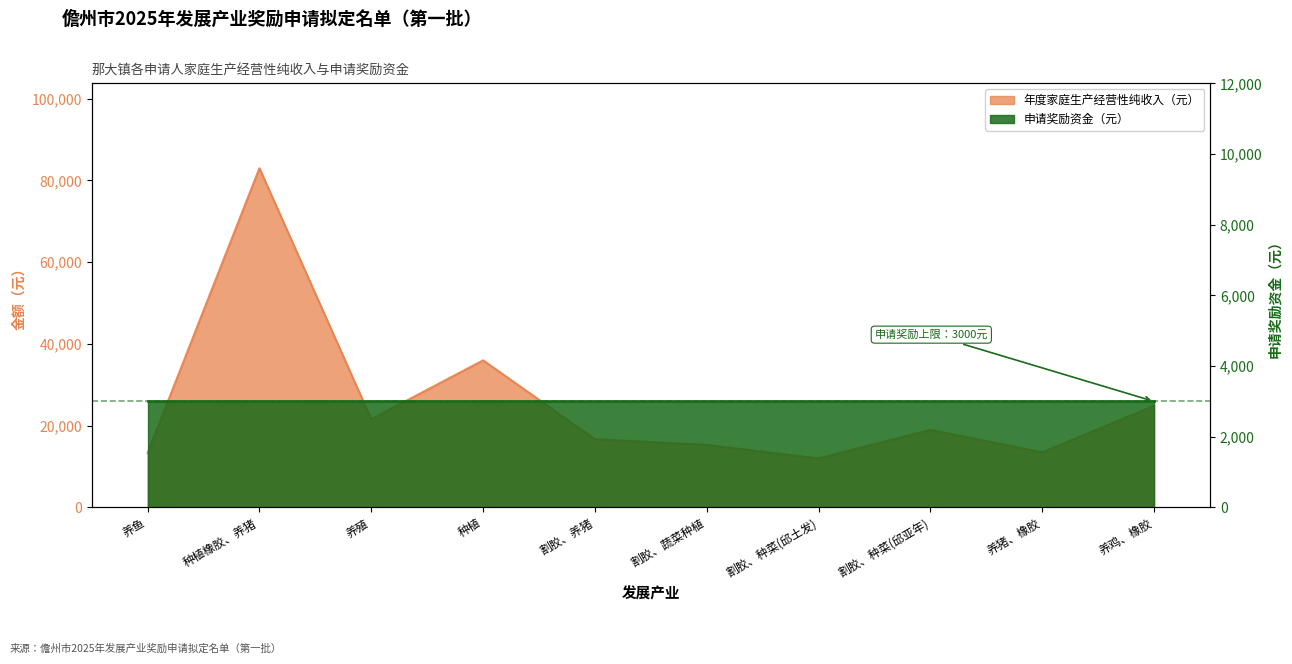

At which category does the chart reach its minimum across all series?

割胶、种菜(邱土发)